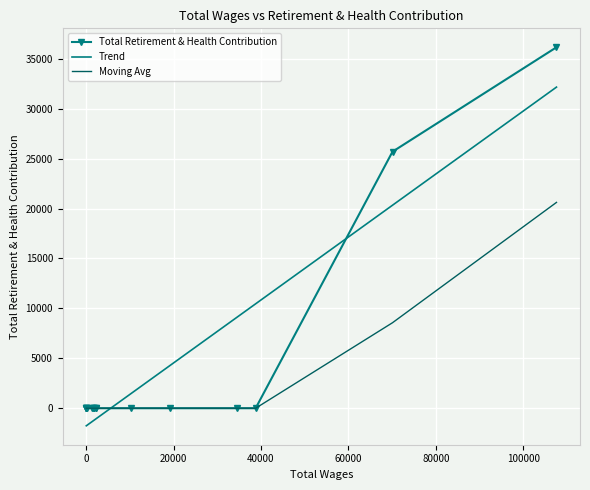

How many values are above zero?

2